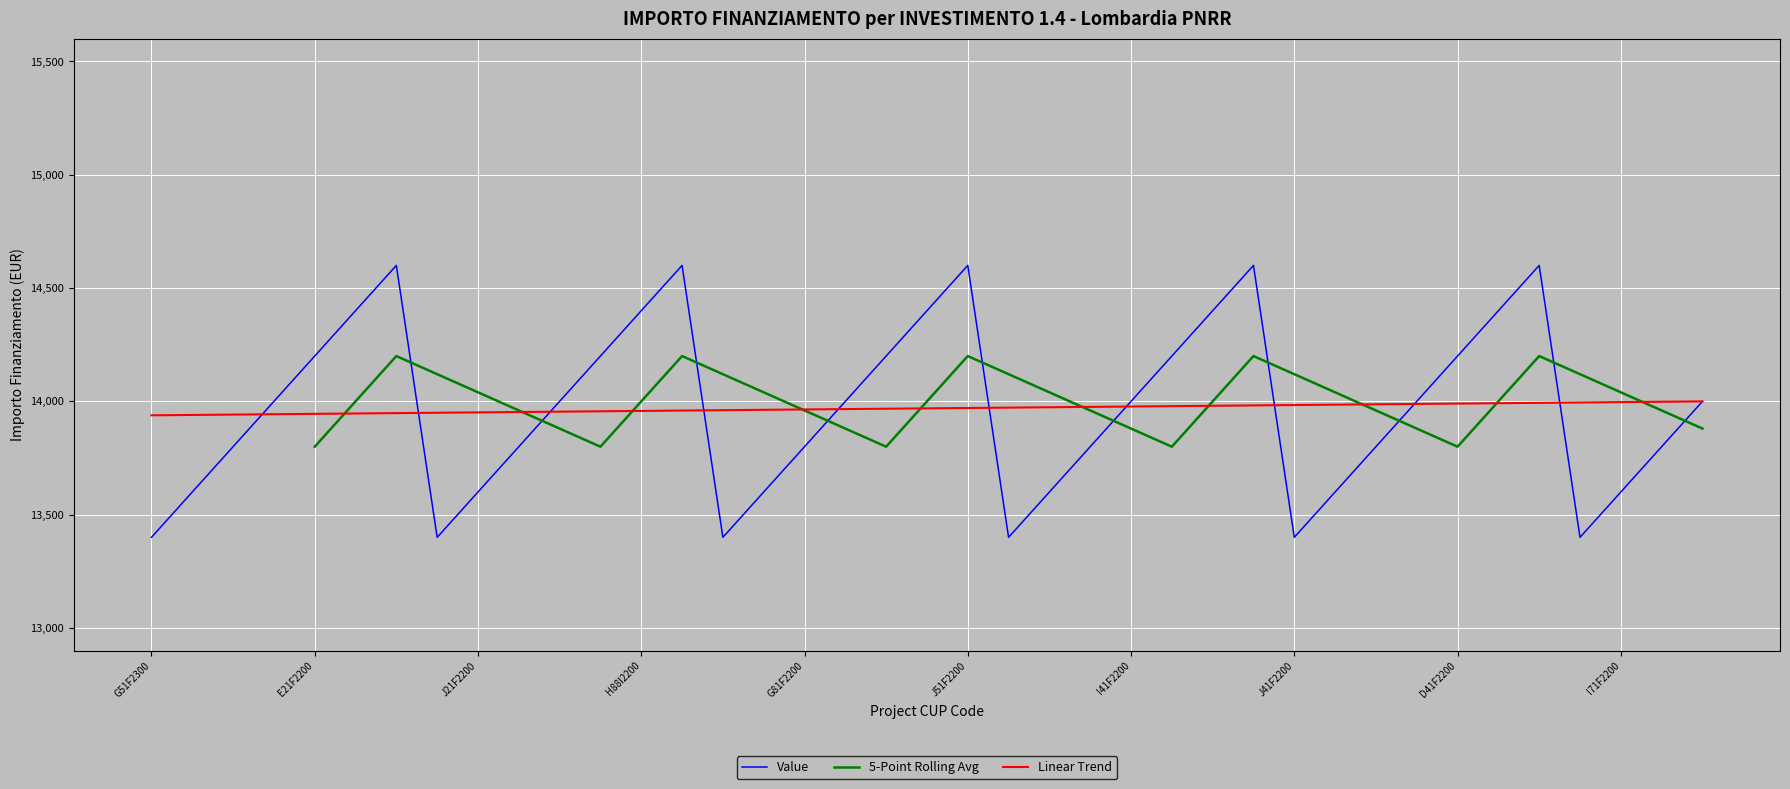

What is the lowest value of the Linear Trend series?

13938.5